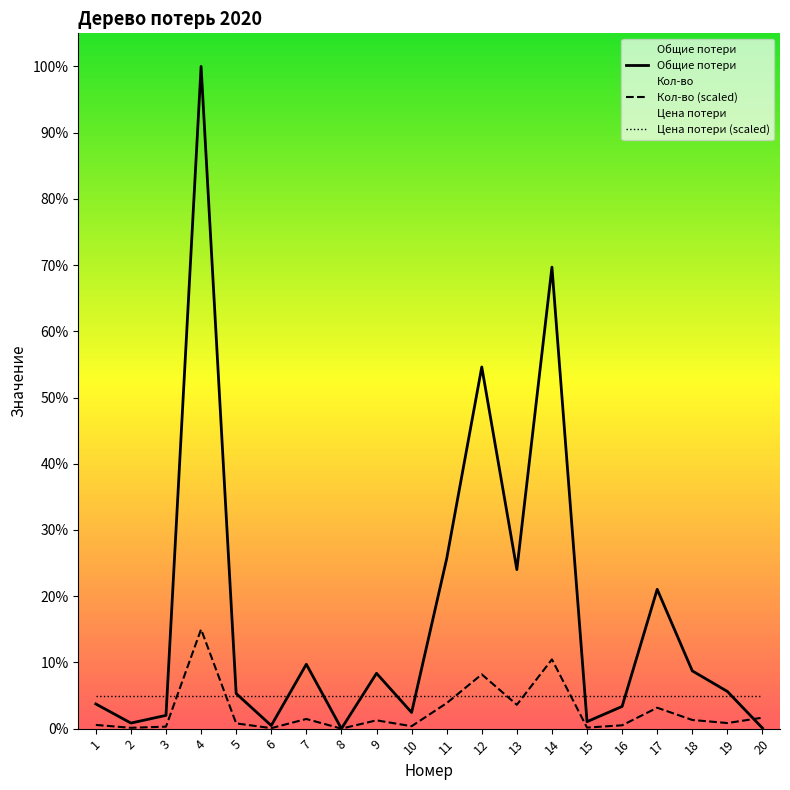

What is the sum of the Кол-во values at 19 and 13?

1623.0